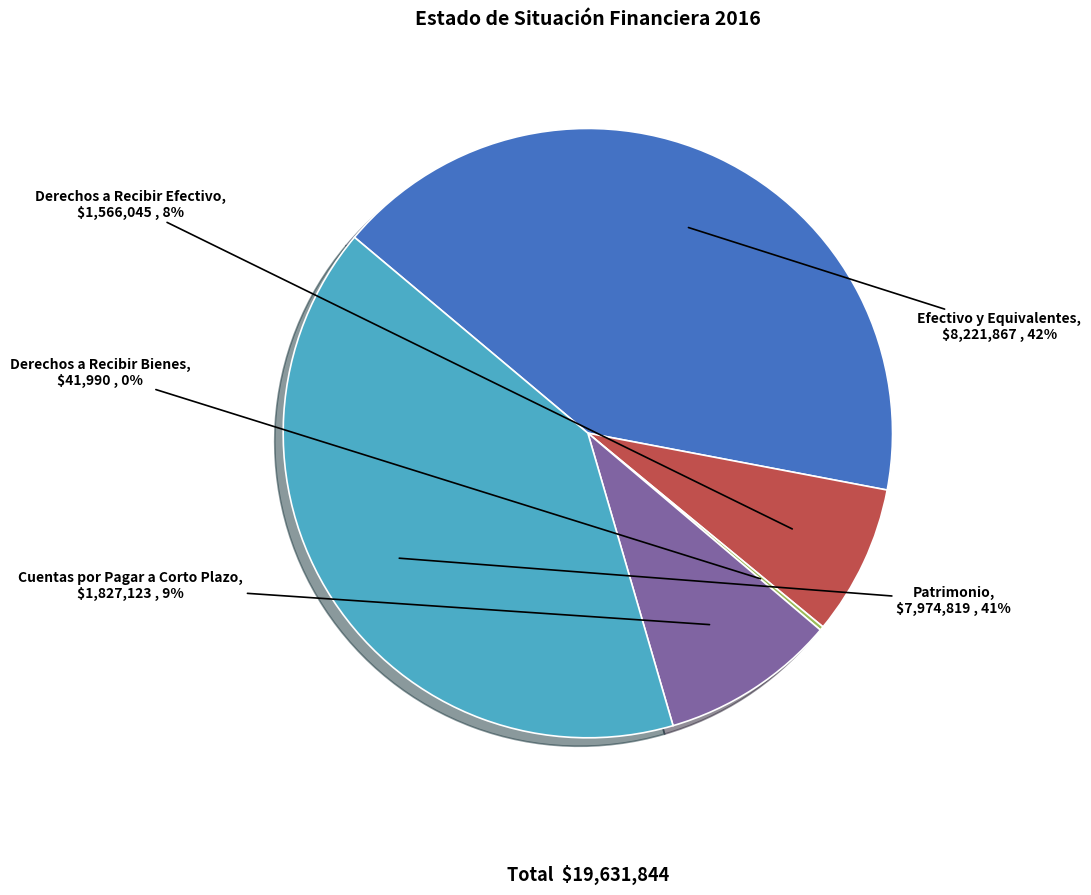

Combined, do Patrimonio and Efectivo y Equivalentes account for over 50%?

Yes